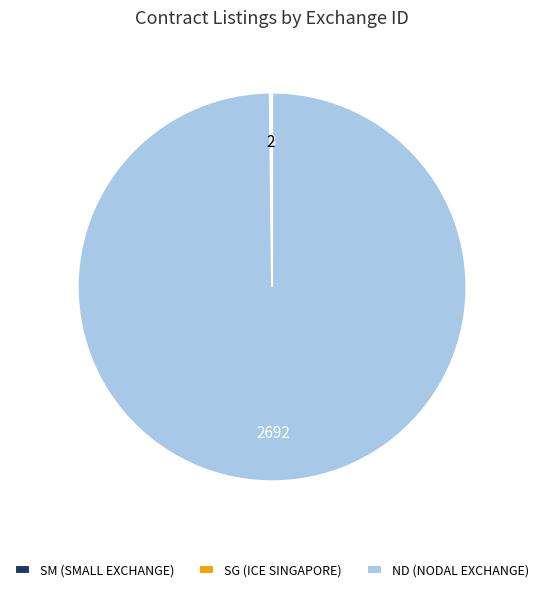

Is there a majority slice in this chart?

Yes